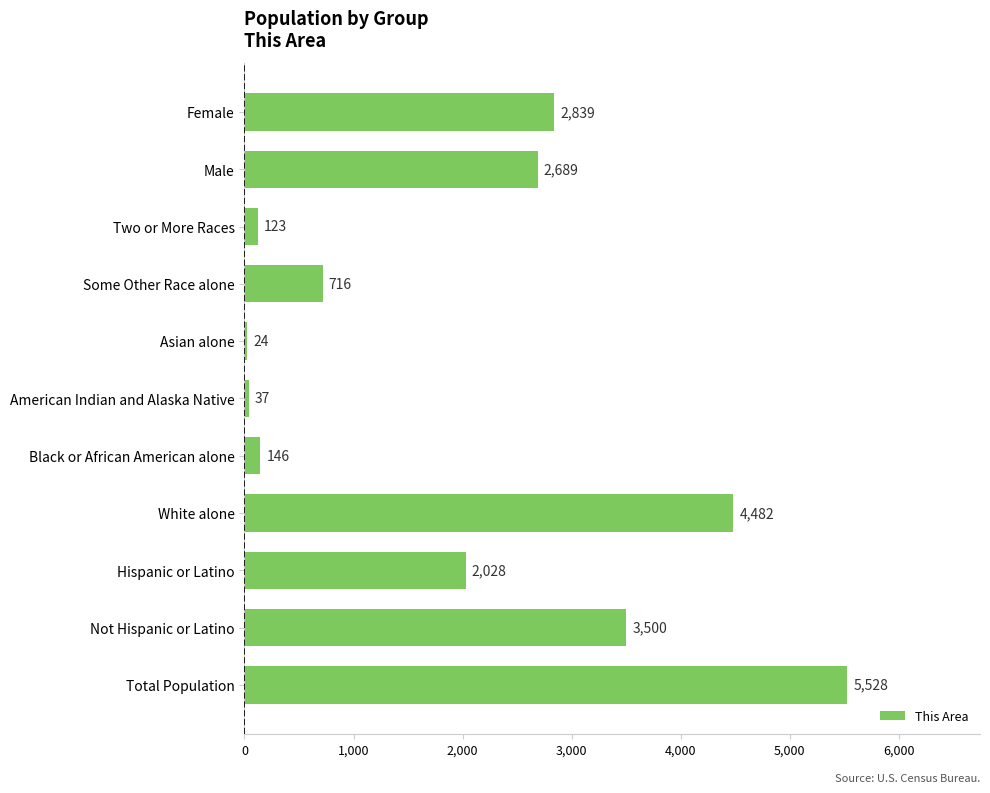

List the labels in order of value, smallest first.

Asian alone, American Indian and Alaska Native, Two or More Races, Black or African American alone, Some Other Race alone, Hispanic or Latino, Male, Female, Not Hispanic or Latino, White alone, Total Population